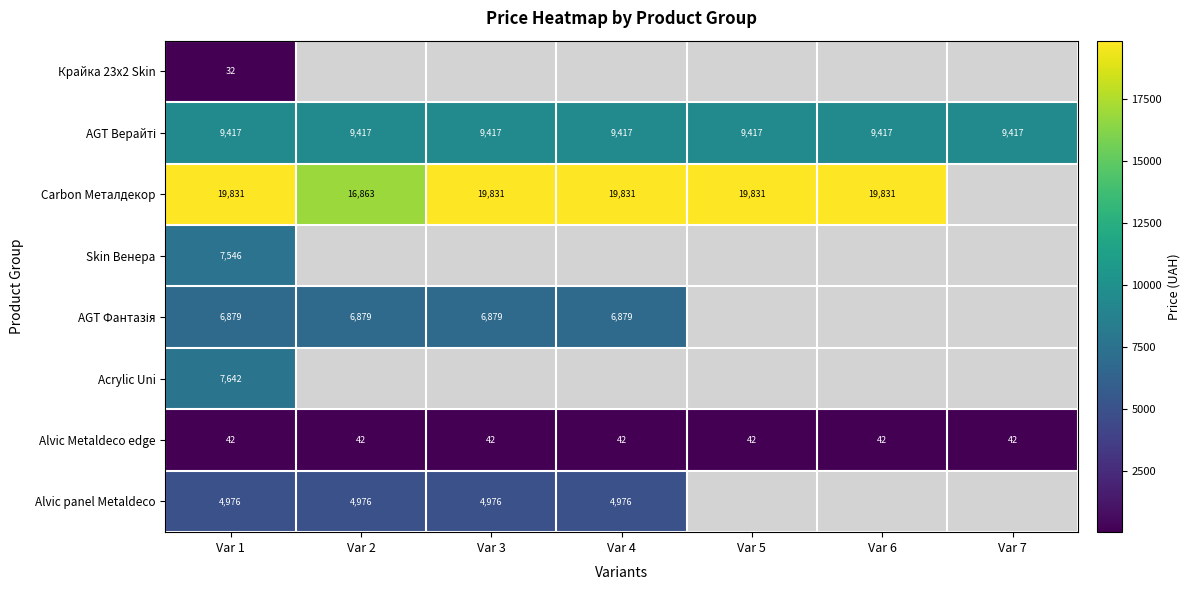

What is the maximum value shown in the chart?

19831.1